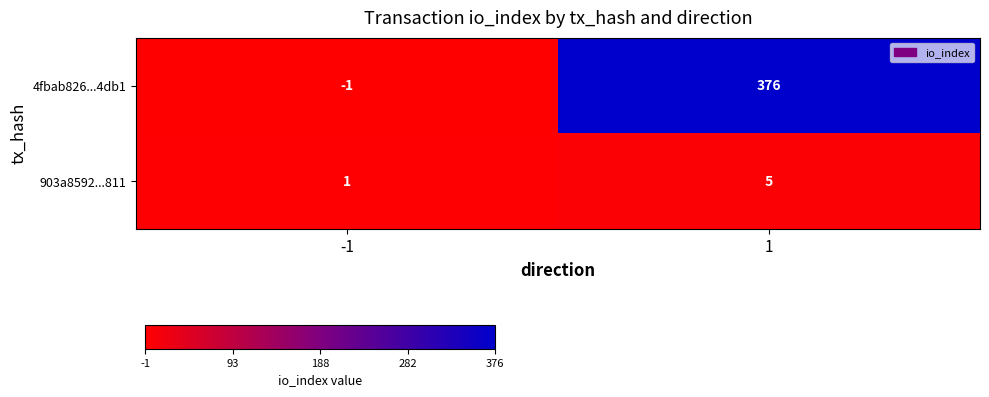

Which series changed the most between -1 and 1?

4fbab826...4db1